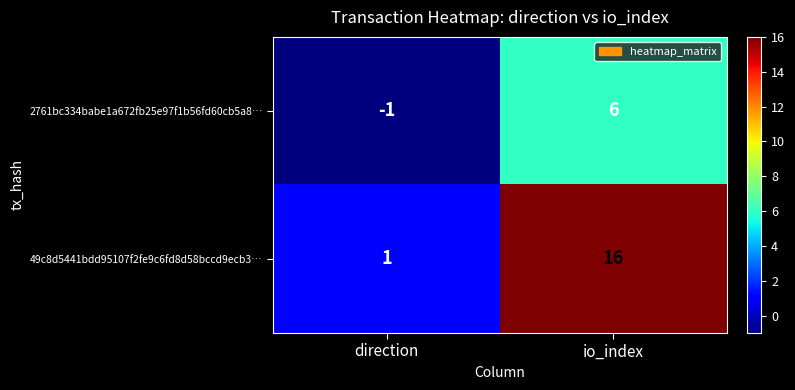

Count the number of data series in this chart.

2